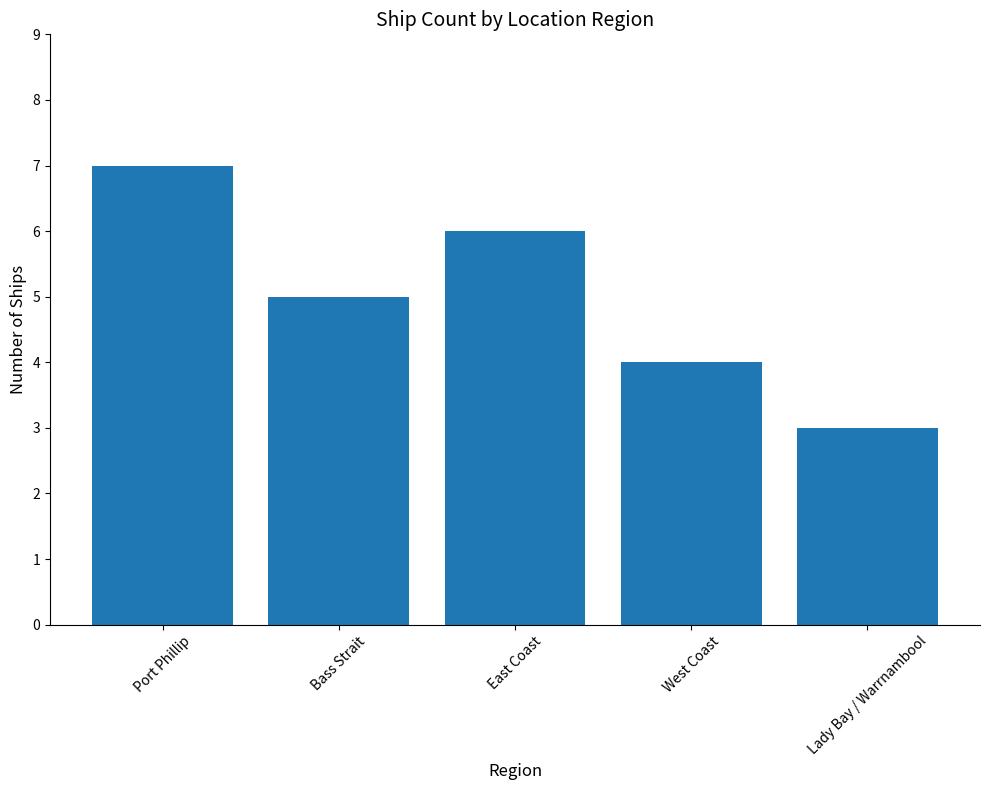

At which category does the chart reach its minimum across all series?

Lady Bay / Warrnambool